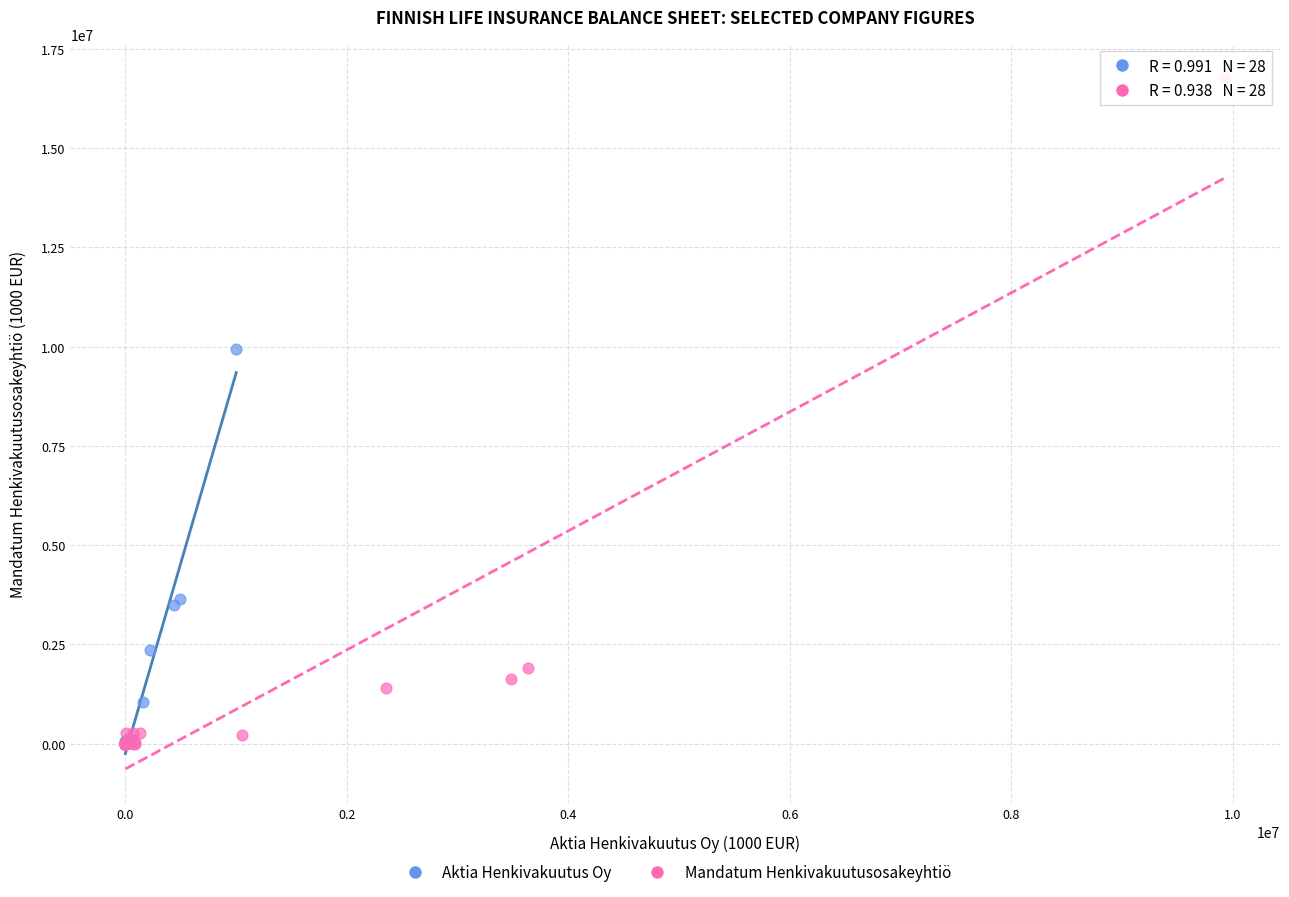

Which series reaches the maximum Y coordinate?

Mandatum Henkivakuutusosakeyhtiö